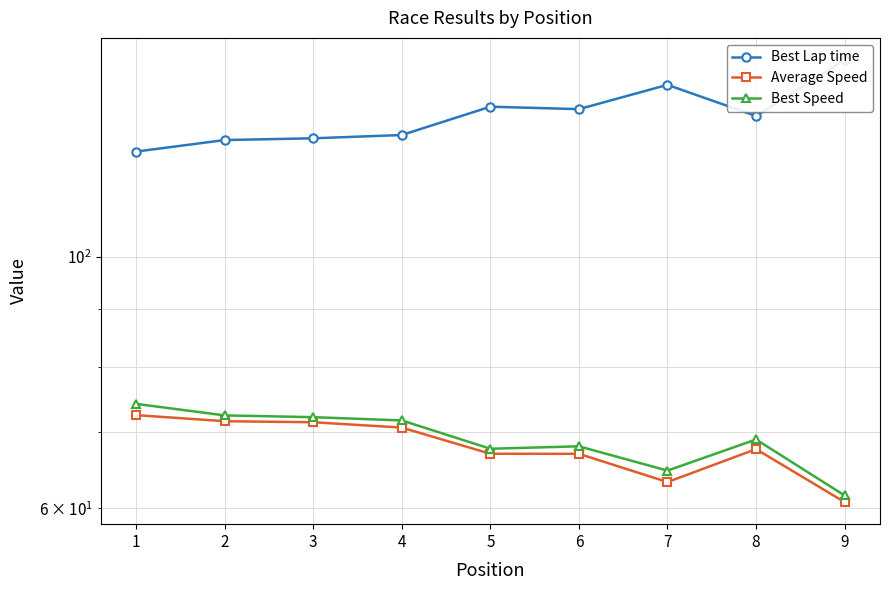

What is the total value across all series at 8?

269.7